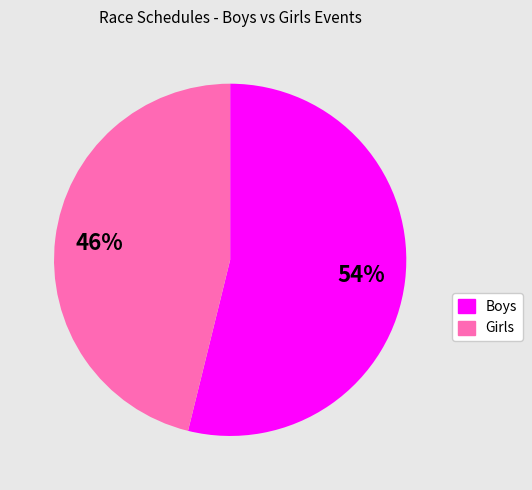

Is there any slice that represents more than half of the pie?

Yes